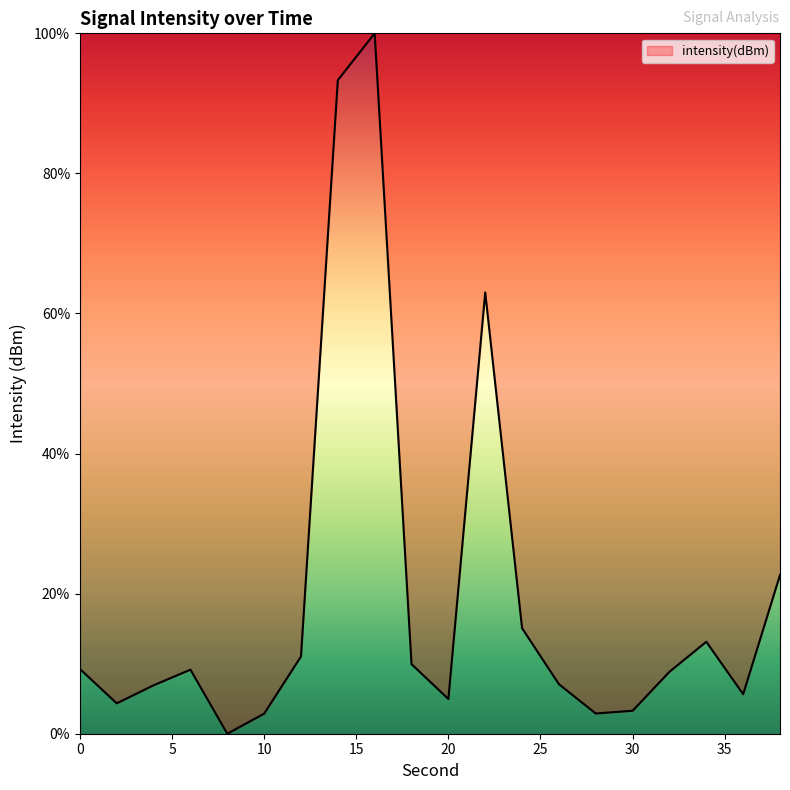

What is the difference between the maximum and second lowest values?

97.1